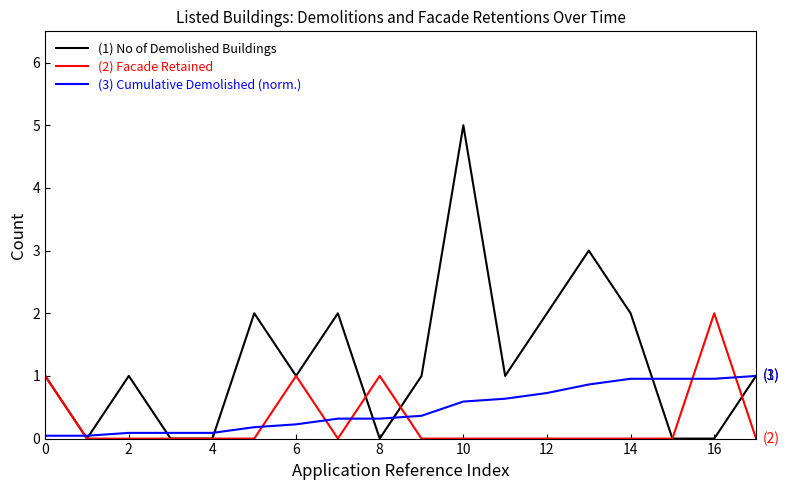

What is the highest value of the (1) No of Demolished Buildings series?

5.0